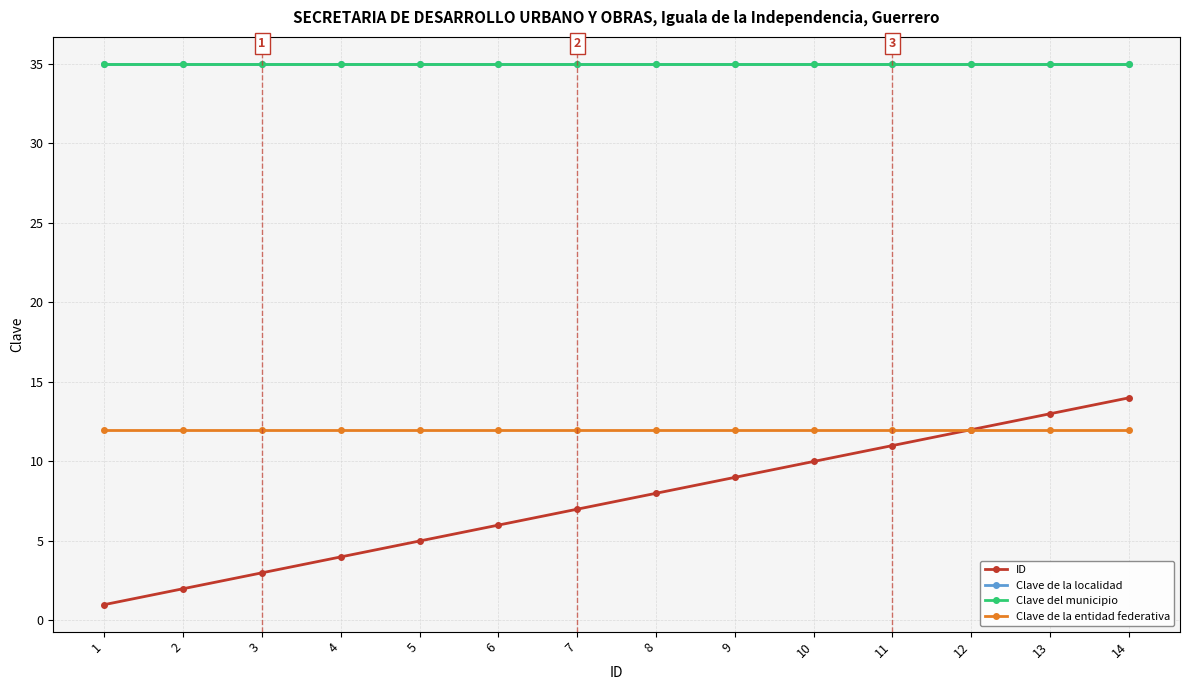

Which series has the widest spread of values?

ID